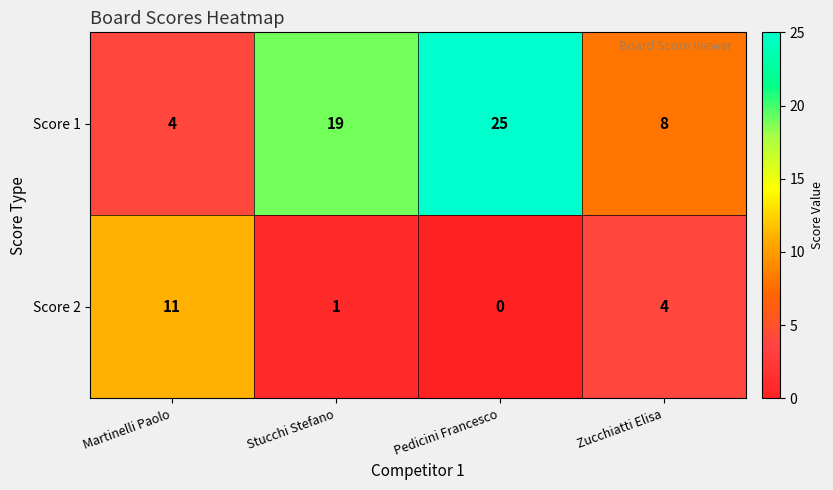

Reading left to right, what are all the values shown in this chart?

Score 1: 4	19	25	8
Score 2: 11	1	0	4